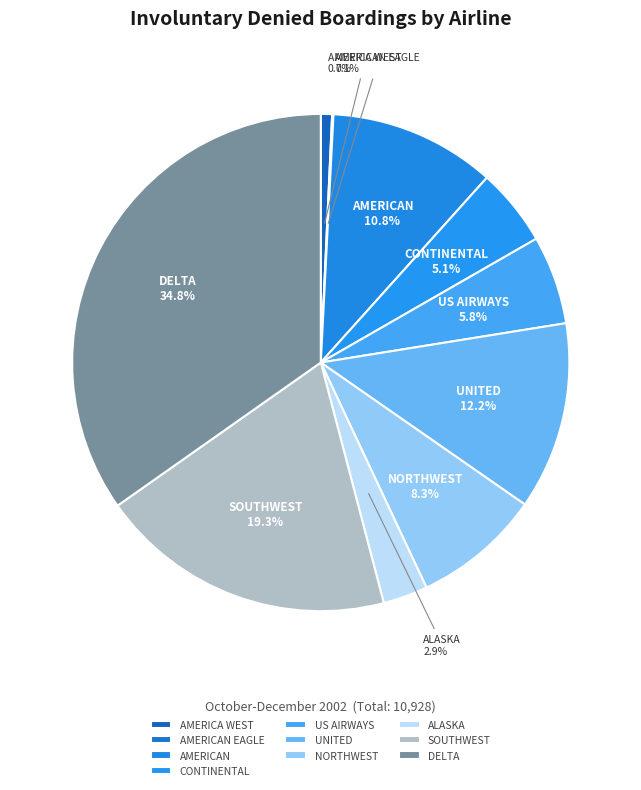

Between CONTINENTAL and US AIRWAYS, which is larger?

US AIRWAYS